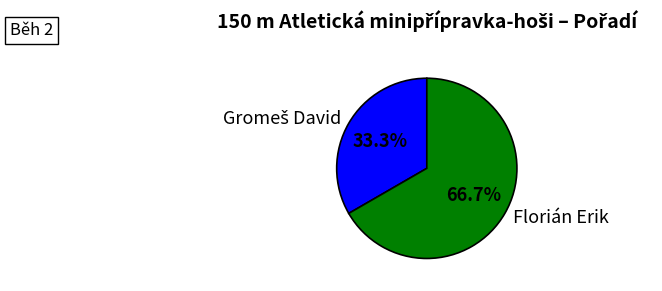

What percentage is NOT represented by Florián Erik?

33.3%